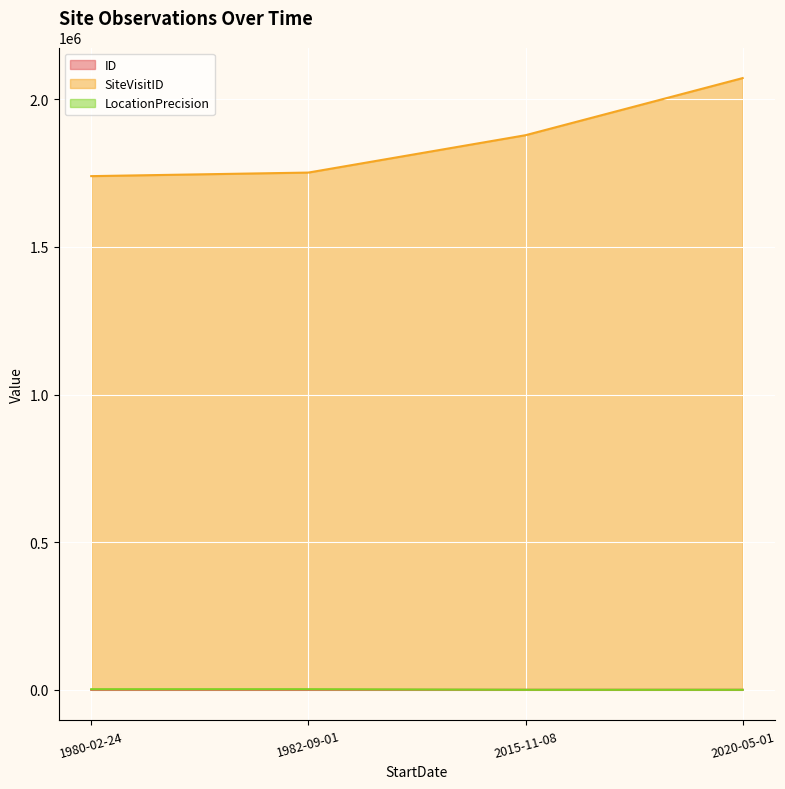

At 1980-02-24, list the series in order from smallest to largest.

ID, LocationPrecision, SiteVisitID